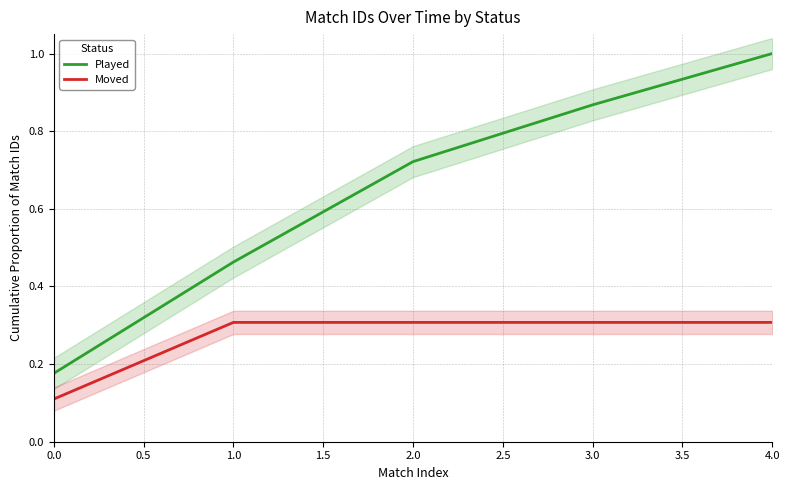

The Moved series shows 0.3 at 2.0. True or false?

True